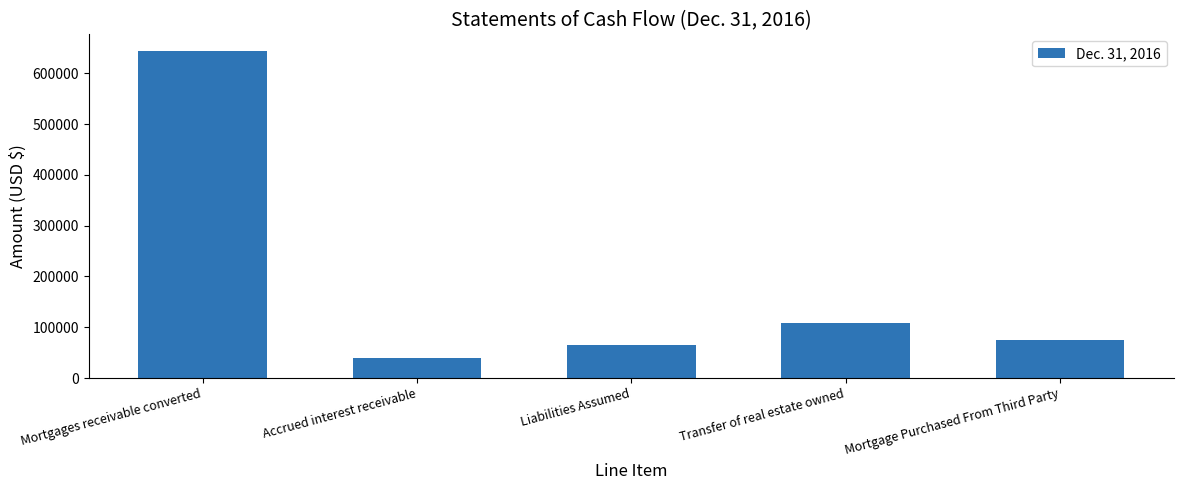

At which category does the chart reach its peak across all series?

Mortgages receivable converted